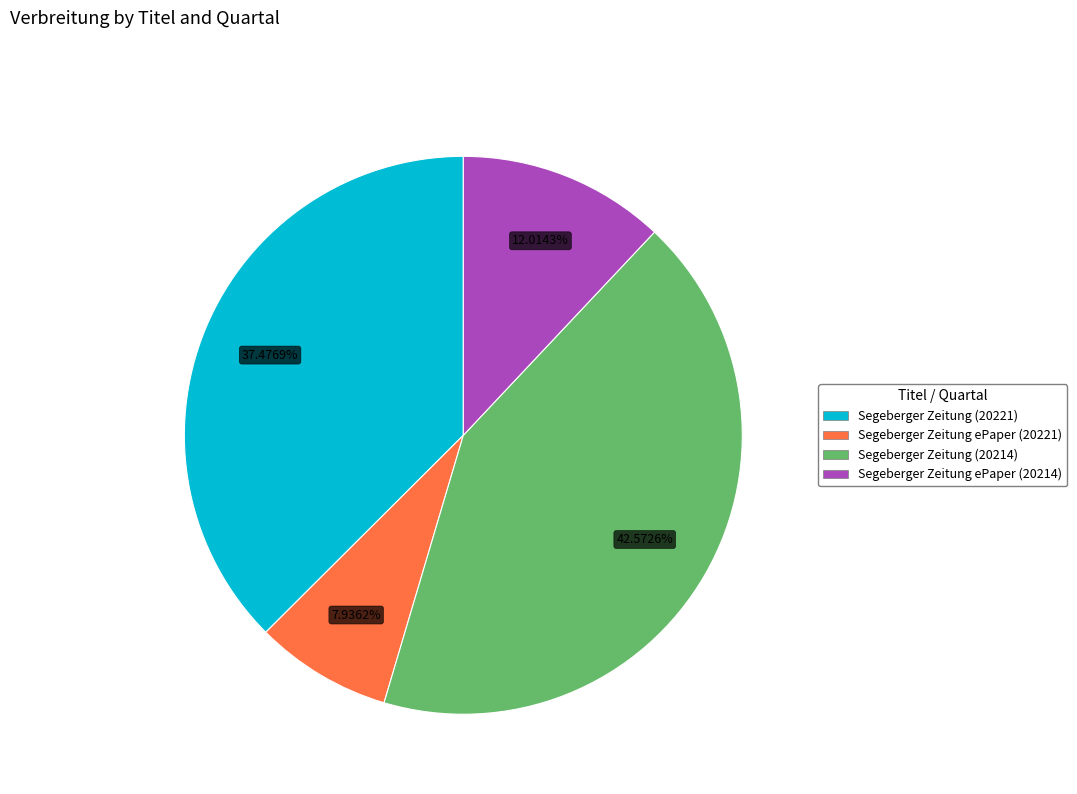

Is the sum of Segeberger Zeitung ePaper (20214) and Segeberger Zeitung (20221) greater than half?

No